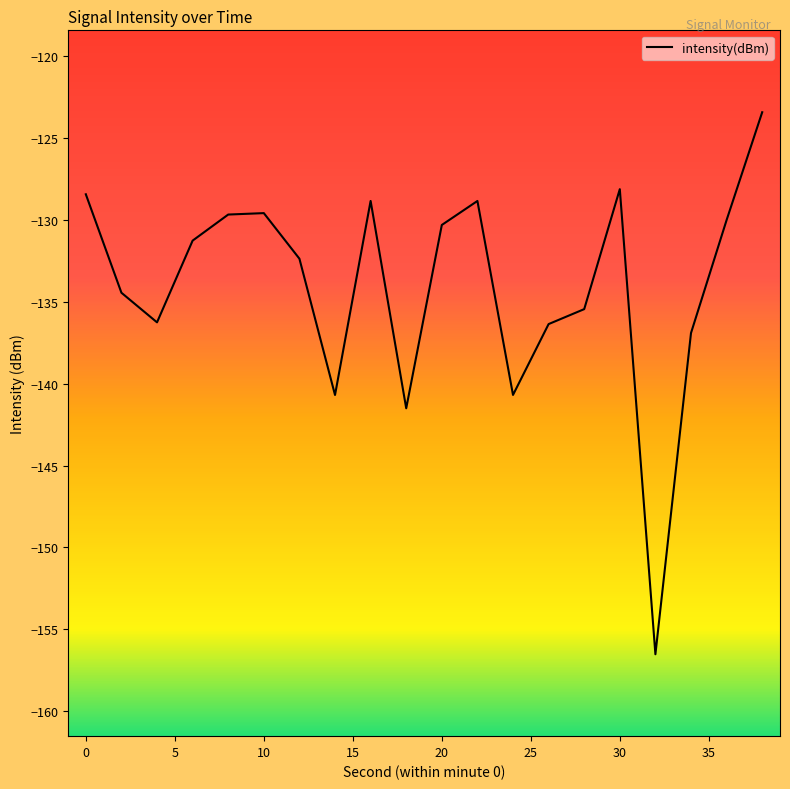

What is the greatest value displayed?

-123.4